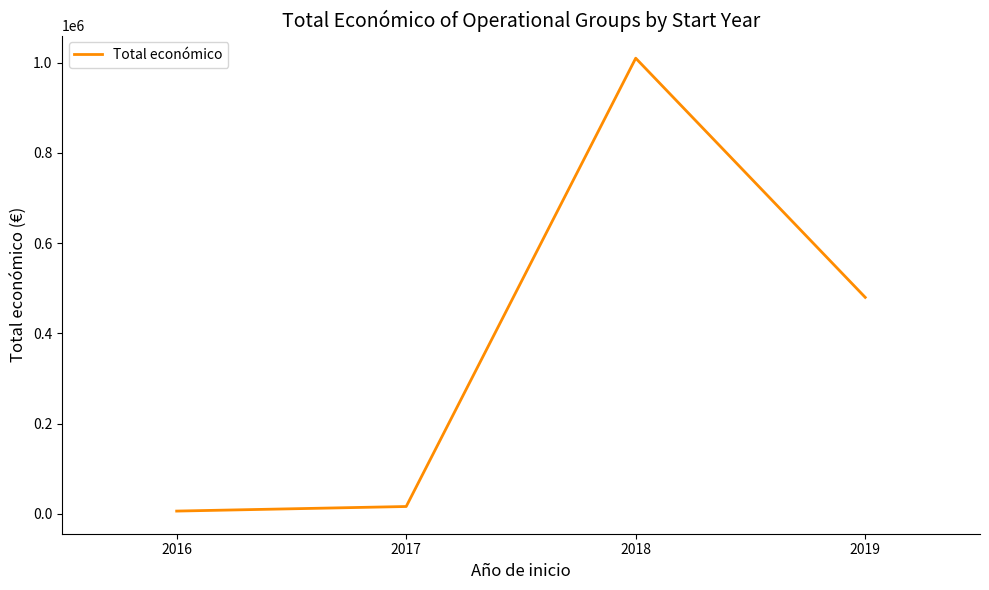

What is the change in value from 2016 to 2018?

+1003565